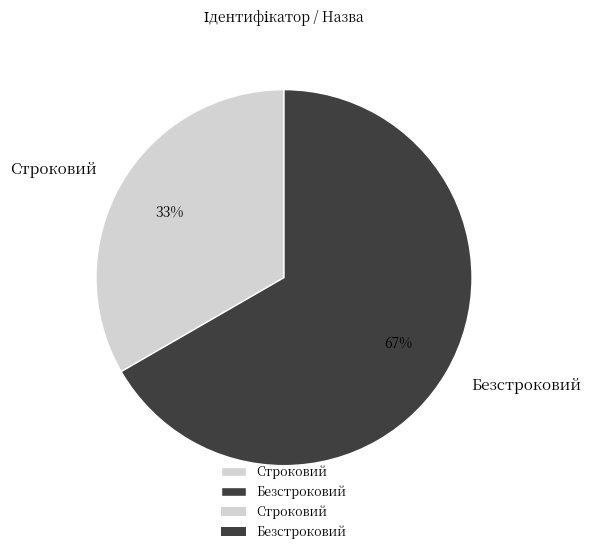

Is the sum of Безстроковий and Строковий greater than half?

Yes